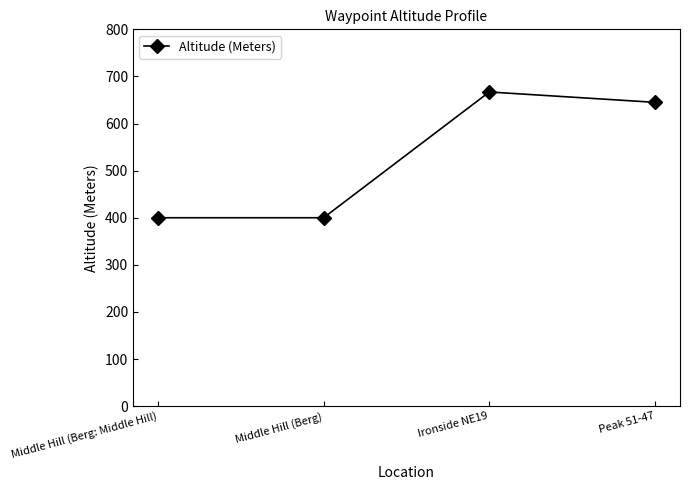

What is the average value?

528